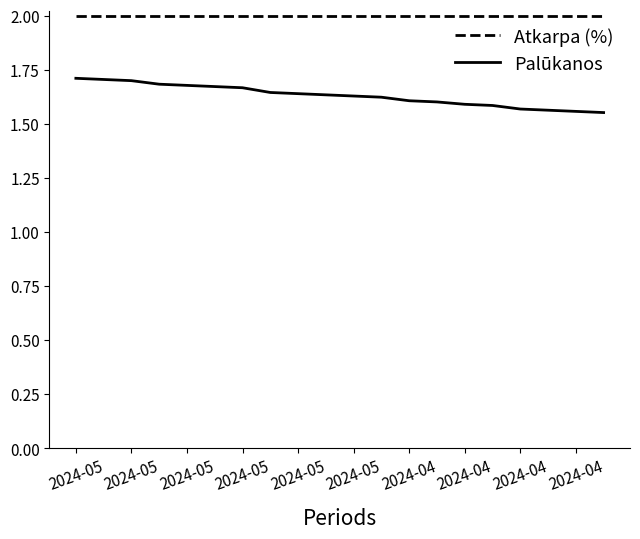

Which series has the widest spread of values?

Palūkanos